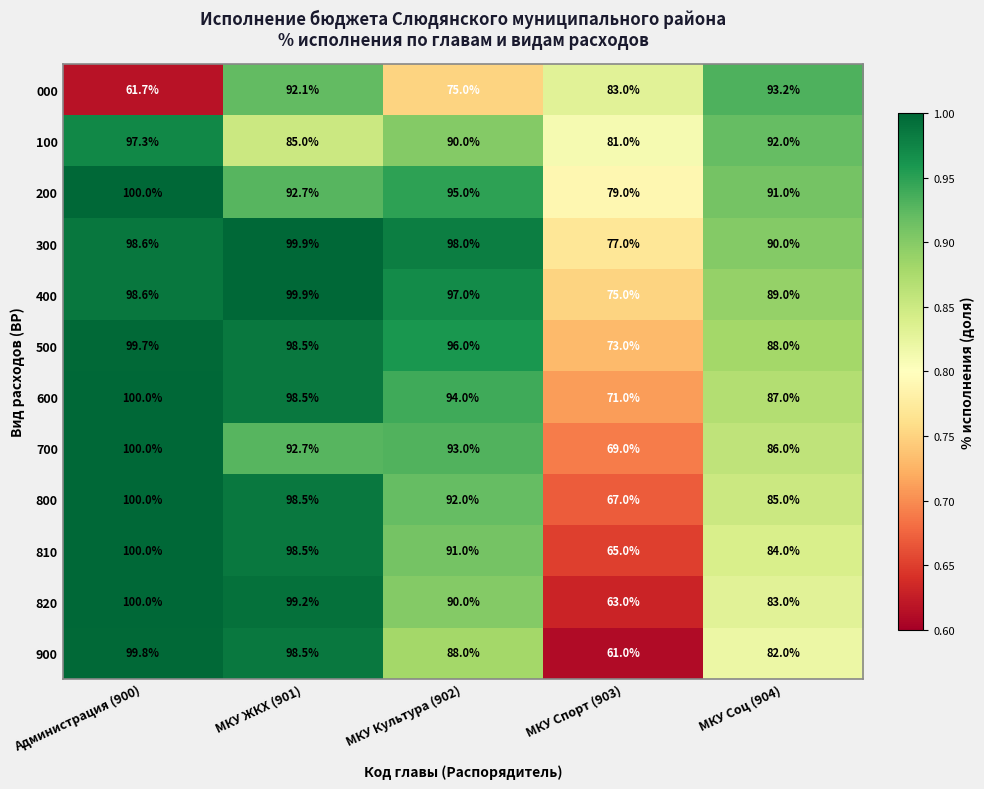

At МКУ Соц (904), list the series in order from smallest to largest.

900, 820, 810, 800, 700, 600, 500, 400, 300, 200, 100, 000